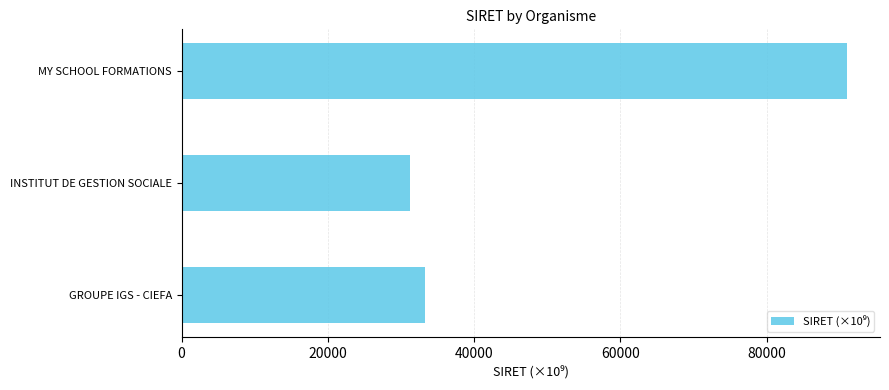

What is the difference between the second highest and minimum values?

2014.6